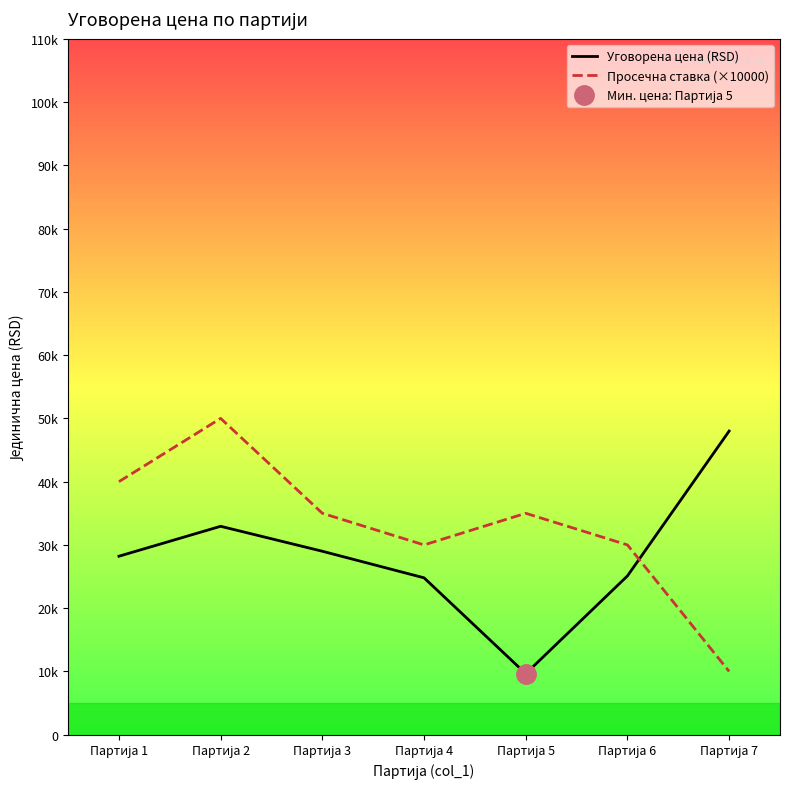

Between Партија 3 and Партија 6, which series saw the biggest shift?

Просечна ставка (×10000)